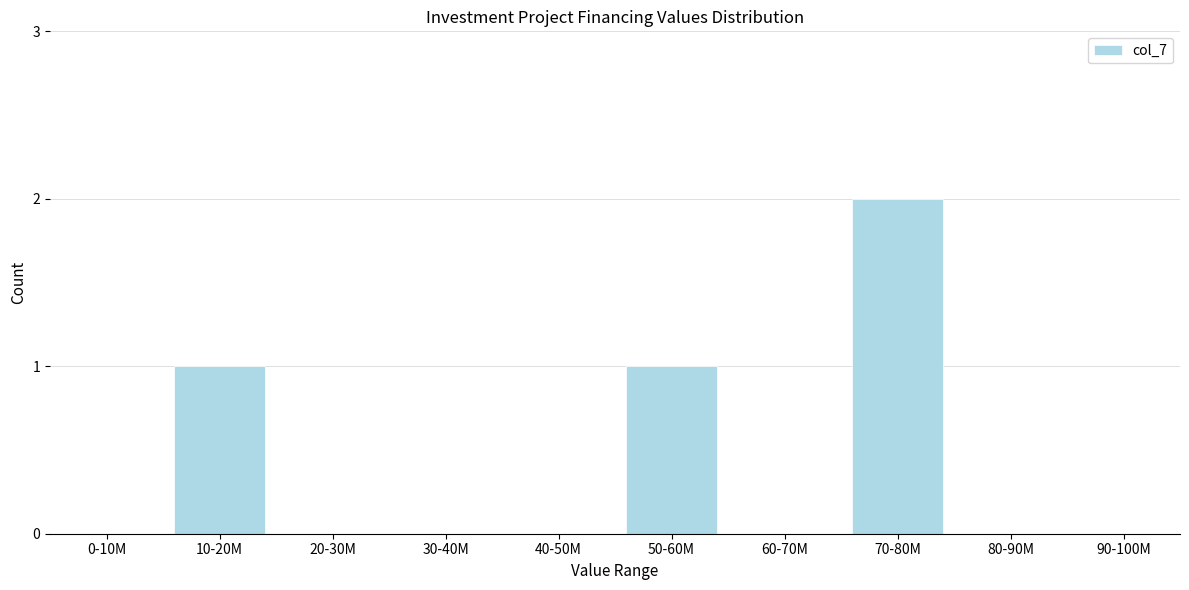

Reading left to right, extract all data points from this chart.

0-10M=0	10-20M=1	20-30M=0	30-40M=0	40-50M=0	50-60M=1	60-70M=0	70-80M=2	80-90M=0	90-100M=0